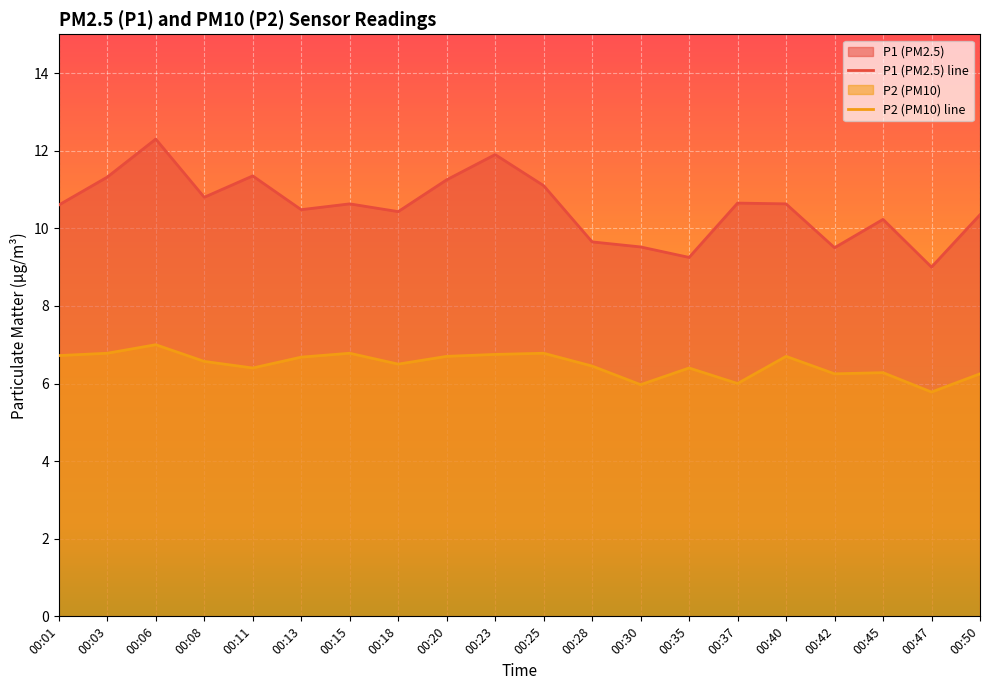

At 00:35, list the series in order from largest to smallest.

P1 (PM2.5) line, P2 (PM10) line